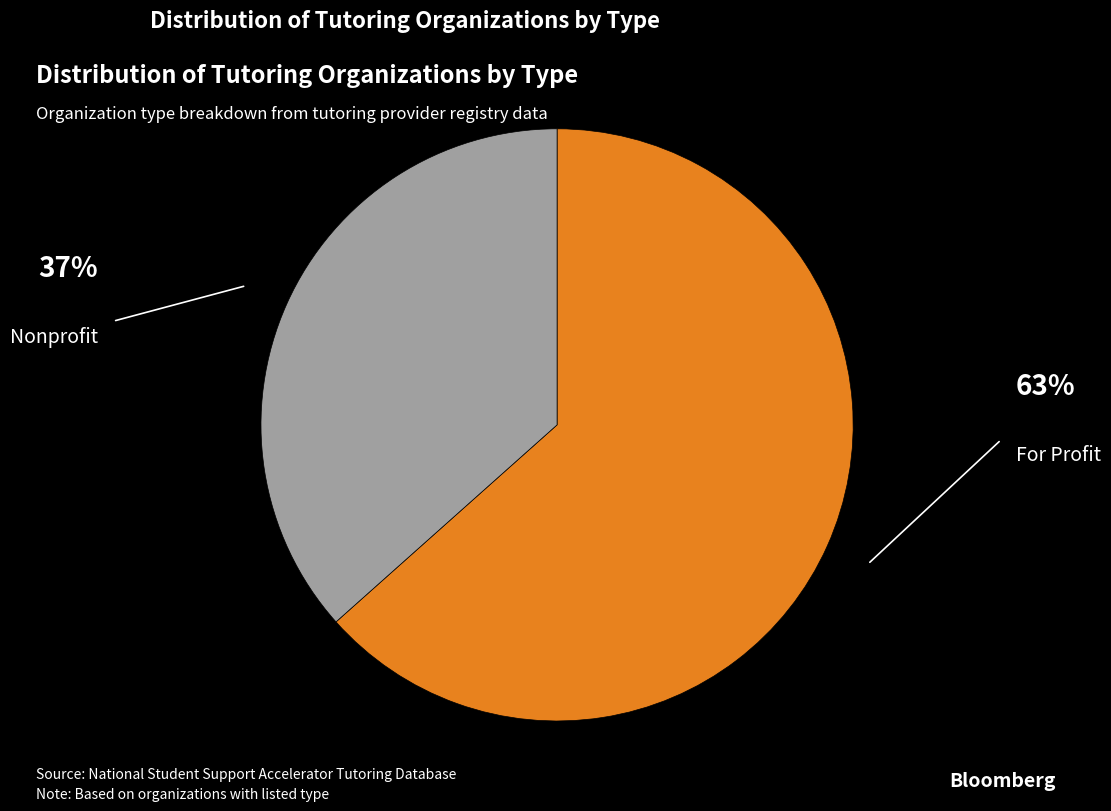

What is the largest slice in the pie chart?

For Profit